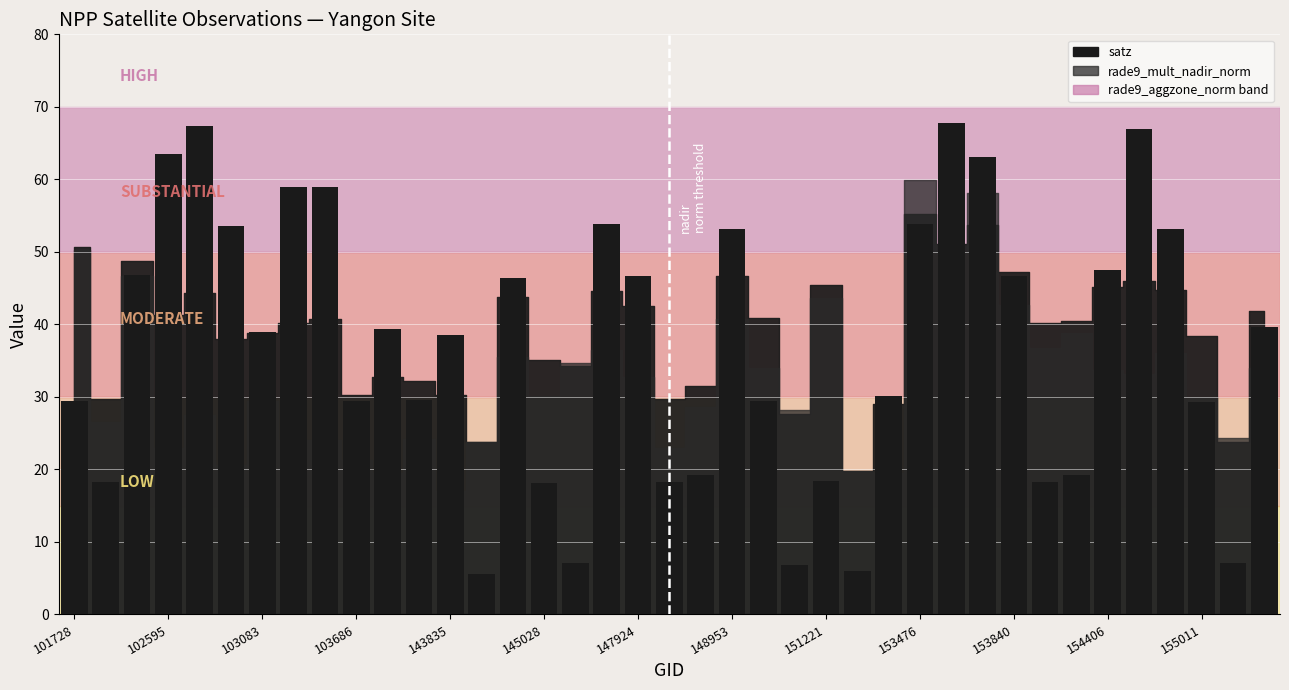

What is the value of the 19th bar from the left?

46.6